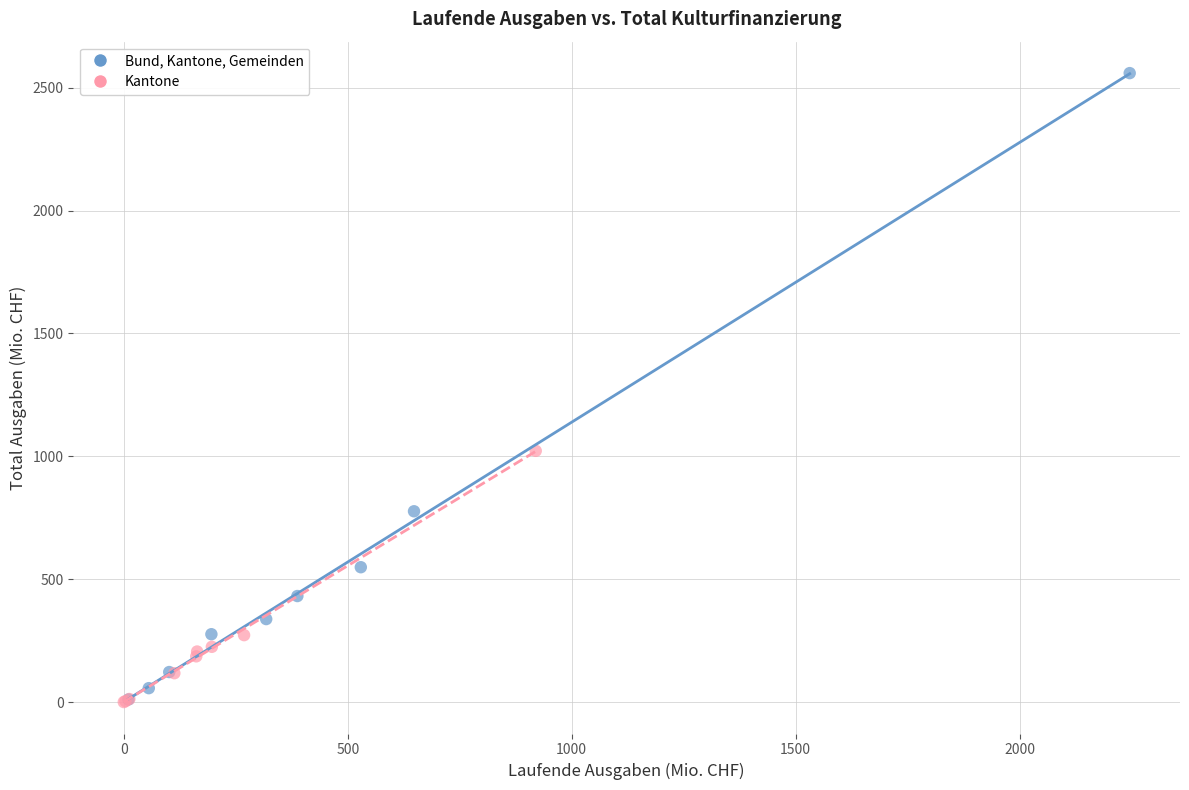

What are all the series names shown in the legend?

Bund, Kantone, Gemeinden, Kantone